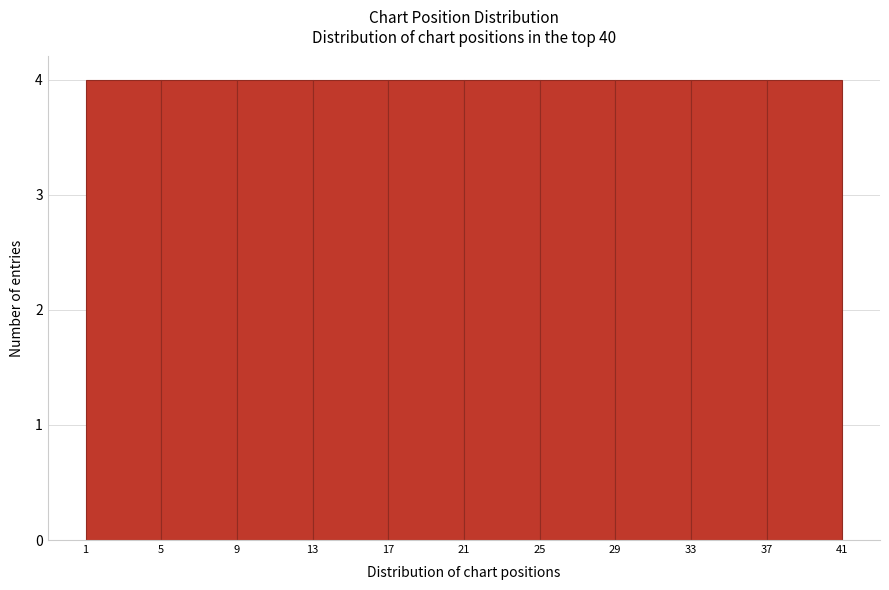

Reading left to right, transcribe this chart: for each bar, give the range it covers on the x-axis and its height. The values are not printed on the chart, so give them approximately, as read against the axis.

1 to 5: 4
5 to 9: 4
9 to 13: 4
13 to 17: 4
17 to 21: 4
21 to 25: 4
25 to 29: 4
29 to 33: 4
33 to 37: 4
37 to 41: 4